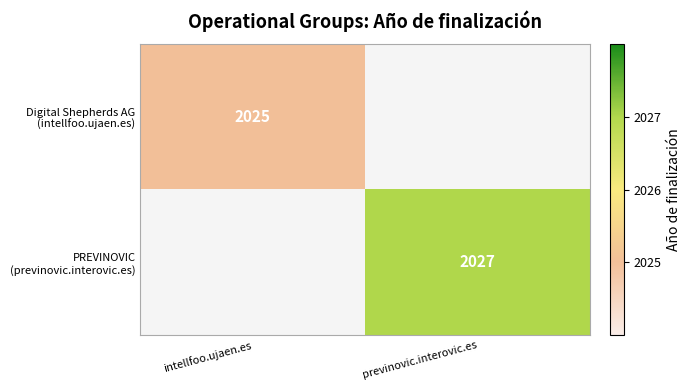

What is the sum of the Digital Shepherds AG (intellfoo.ujaen.es) values at previnovic.interovic.es and intellfoo.ujaen.es?

2025